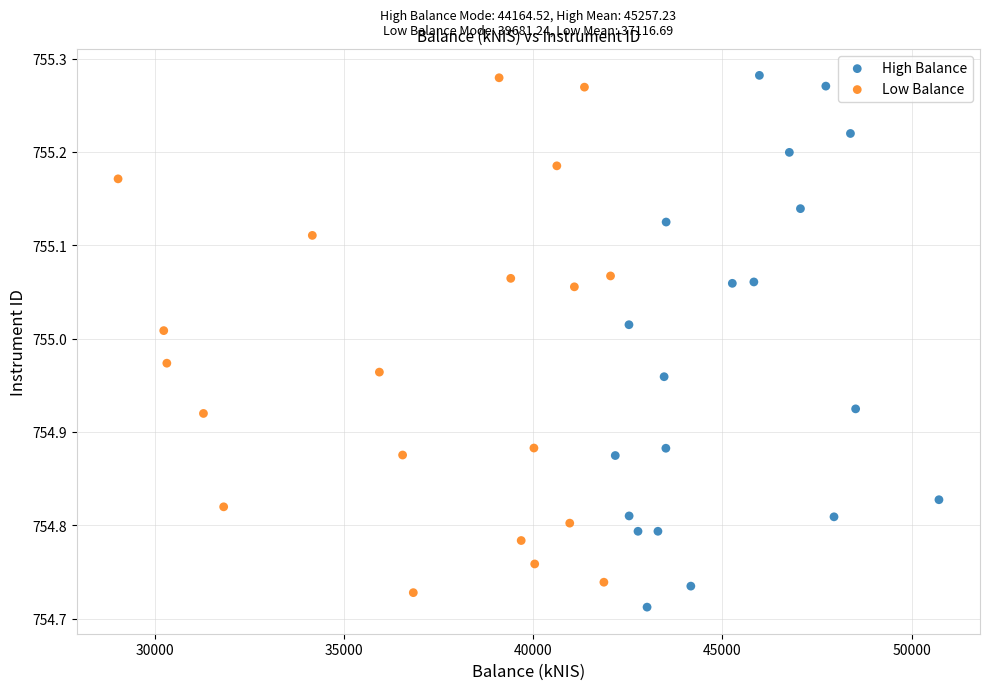

Which series reaches the minimum Y coordinate?

High Balance